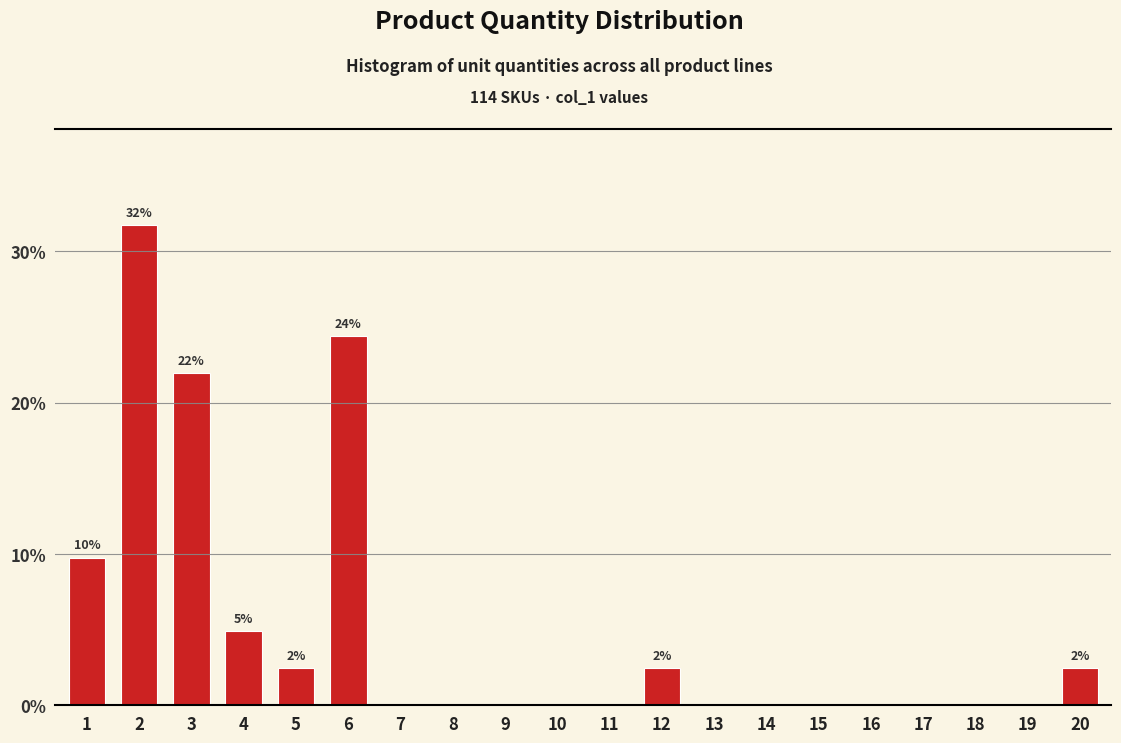

Reading left to right, what are all the values shown in this chart?

1=9.8	2=31.7	3=22.0	4=4.9	5=2.4	6=24.4	7=0.0	8=0.0	9=0.0	10=0.0	11=0.0	12=2.4	13=0.0	14=0.0	15=0.0	16=0.0	17=0.0	18=0.0	19=0.0	20=2.4